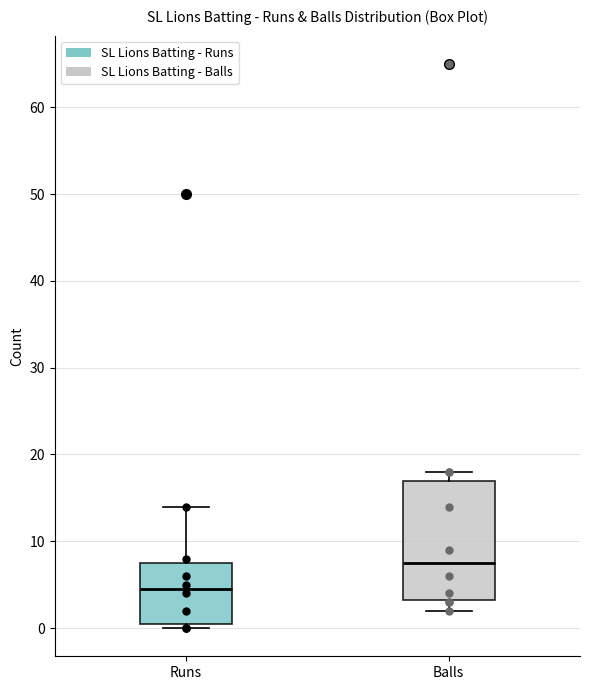

Where is the lower edge of the box for Runs on the y-axis? The values are not printed on the chart, so give them approximately, as read against the axis.

1